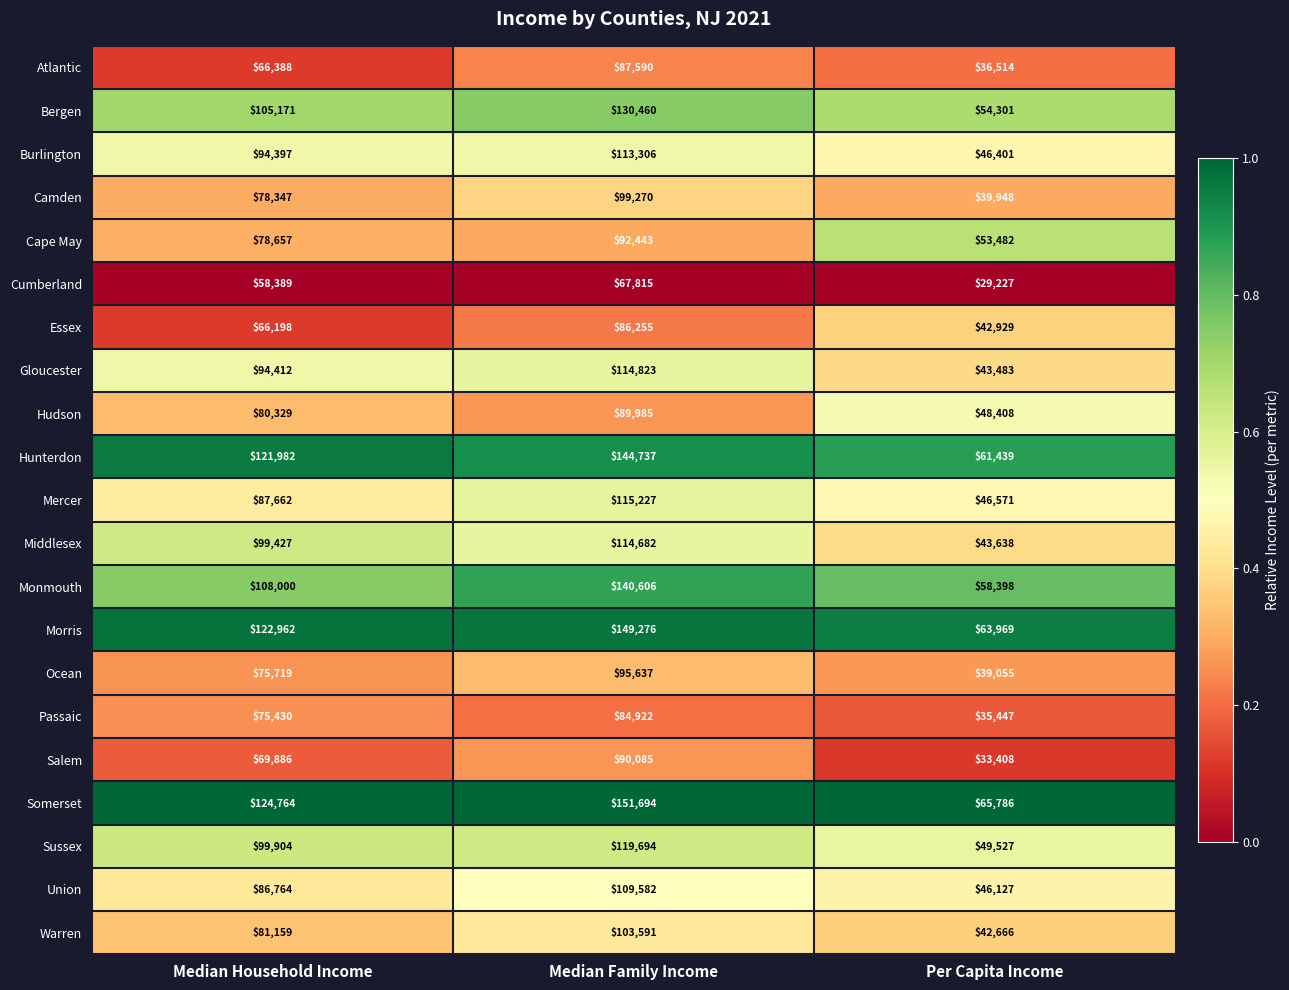

At which category is the sum across all series the highest?

Median Family Income